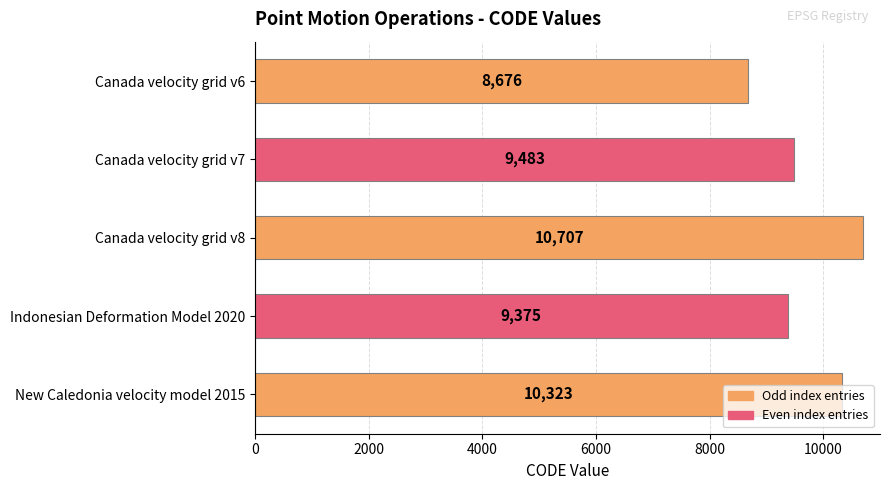

Rank the categories by value from highest to lowest.

Canada velocity grid v8, New Caledonia velocity model 2015, Canada velocity grid v7, Indonesian Deformation Model 2020, Canada velocity grid v6